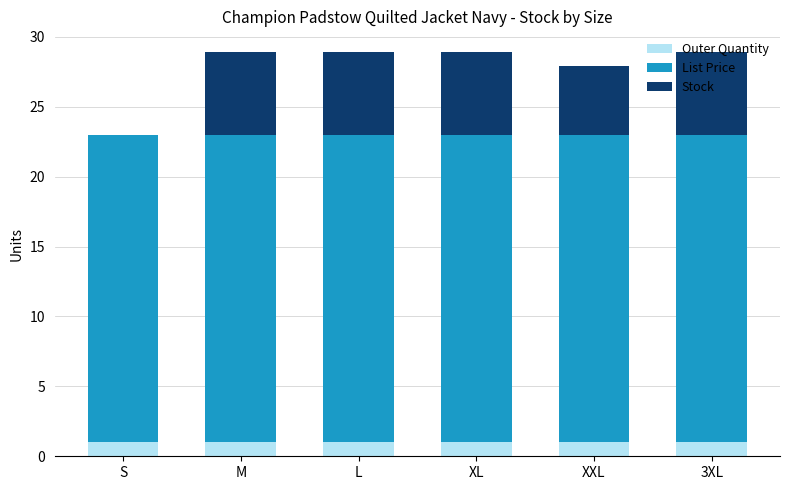

The Outer Quantity series shows 1.0 at XXL. True or false?

True